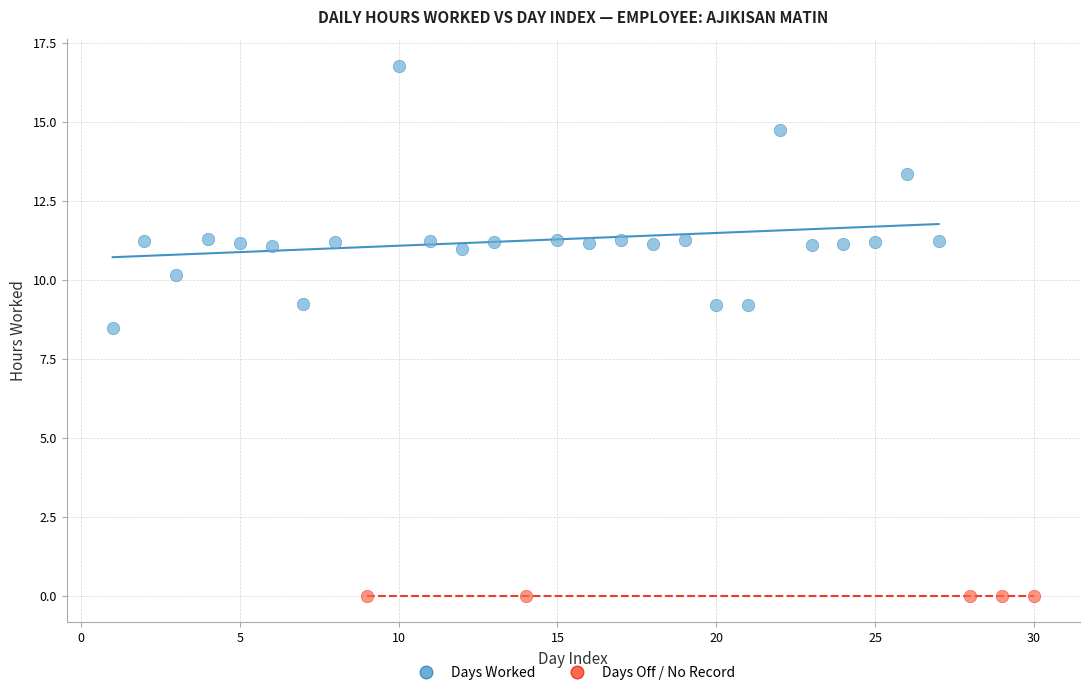

Which series reaches the minimum Y coordinate?

Days Off / No Record